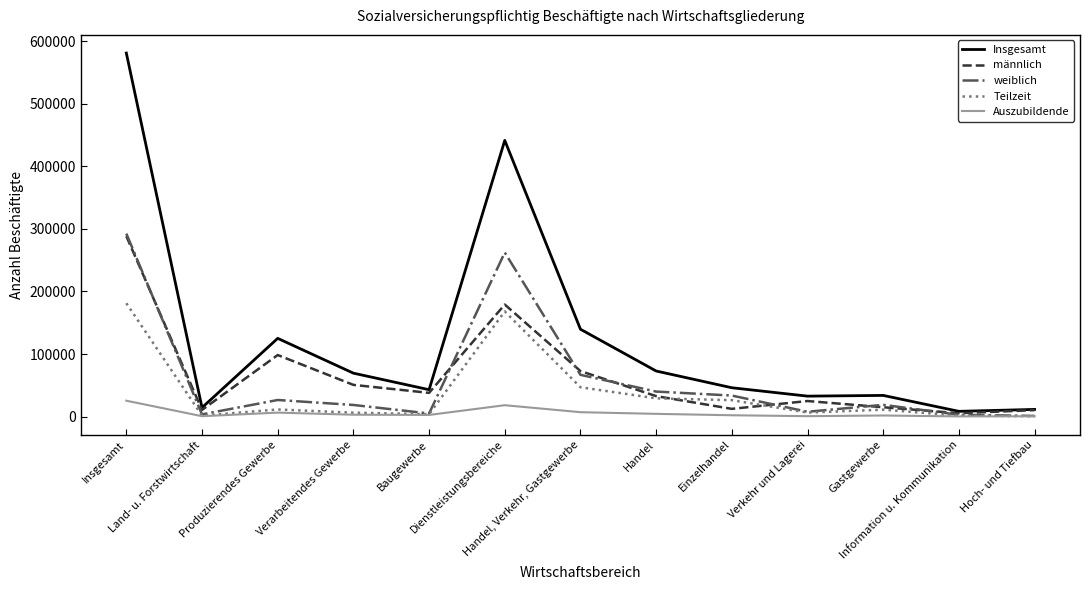

Reading left to right, what are all the values shown in this chart?

Insgesamt: Insgesamt=580771	Land- u. Forstwirtschaft=14427	Produzierendes Gewerbe=125082	Verarbeitendes Gewerbe=69482	Baugewerbe=43080	Dienstleistungsbereiche=441257	Handel, Verkehr, Gastgewerbe=139652	Handel=72914	Einzelhandel=46196	Verkehr und Lagerei=32795	Gastgewerbe=33943	Information u. Kommunikation=8518	Hoch- und Tiefbau=11588
männlich: Insgesamt=288328	Land- u. Forstwirtschaft=10761	Produzierendes Gewerbe=98456	Verarbeitendes Gewerbe=50783	Baugewerbe=38016	Dienstleistungsbereiche=179108	Handel, Verkehr, Gastgewerbe=72827	Handel=32809	Einzelhandel=12476	Verkehr und Lagerei=24970	Gastgewerbe=15048	Information u. Kommunikation=5509	Hoch- und Tiefbau=10426
weiblich: Insgesamt=292443	Land- u. Forstwirtschaft=3666	Produzierendes Gewerbe=26626	Verarbeitendes Gewerbe=18699	Baugewerbe=5064	Dienstleistungsbereiche=262149	Handel, Verkehr, Gastgewerbe=66825	Handel=40105	Einzelhandel=33720	Verkehr und Lagerei=7825	Gastgewerbe=18895	Information u. Kommunikation=3009	Hoch- und Tiefbau=1162
Teilzeit: Insgesamt=181203	Land- u. Forstwirtschaft=1646	Produzierendes Gewerbe=11494	Verarbeitendes Gewerbe=6345	Baugewerbe=3963	Dienstleistungsbereiche=168059	Handel, Verkehr, Gastgewerbe=46992	Handel=29278	Einzelhandel=26366	Verkehr und Lagerei=6504	Gastgewerbe=11210	Information u. Kommunikation=1664	Hoch- und Tiefbau=744
Auszubildende: Insgesamt=25504	Land- u. Forstwirtschaft=745	Produzierendes Gewerbe=6464	Verarbeitendes Gewerbe=3120	Baugewerbe=2753	Dienstleistungsbereiche=18295	Handel, Verkehr, Gastgewerbe=7155	Handel=4496	Einzelhandel=2249	Verkehr und Lagerei=799	Gastgewerbe=1860	Information u. Kommunikation=407	Hoch- und Tiefbau=654